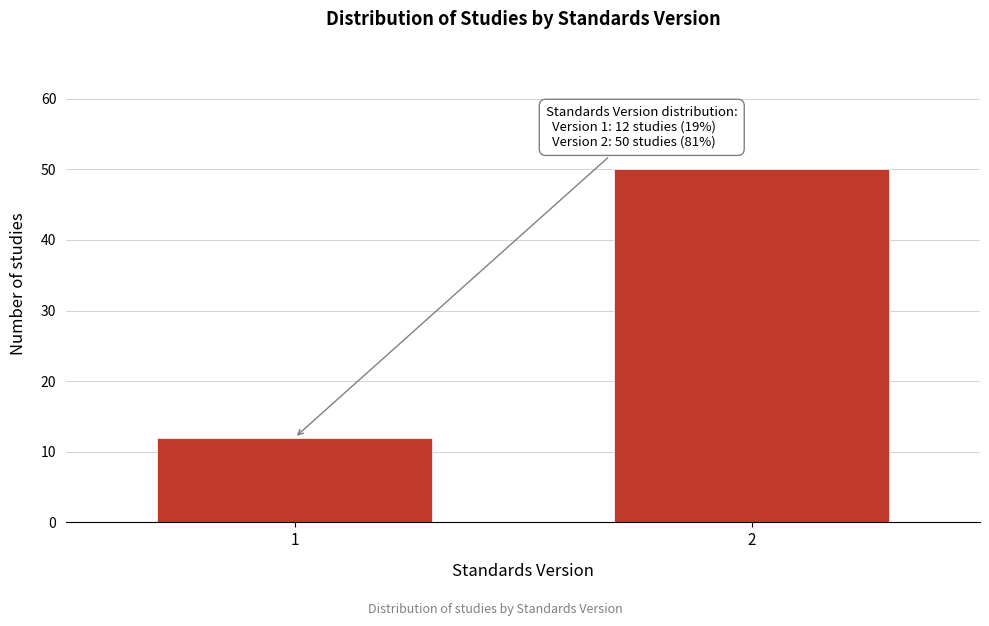

Reading left to right, what are all the values shown in this chart?

1=12	2=50